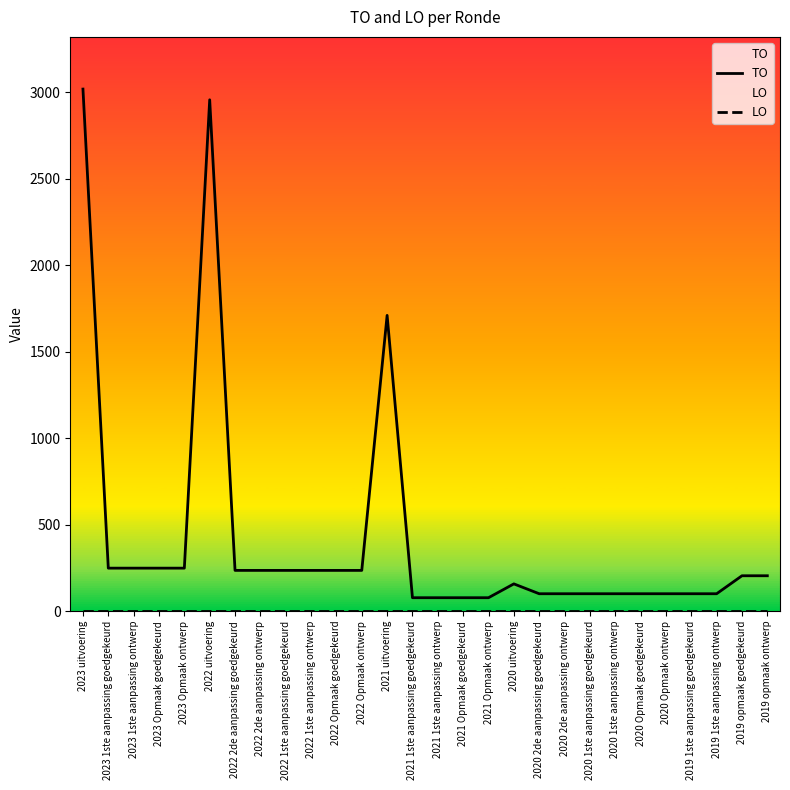

Between 2022 2de aanpassing ontwerp and 2022 Opmaak ontwerp, which is larger?

2022 2de aanpassing ontwerp